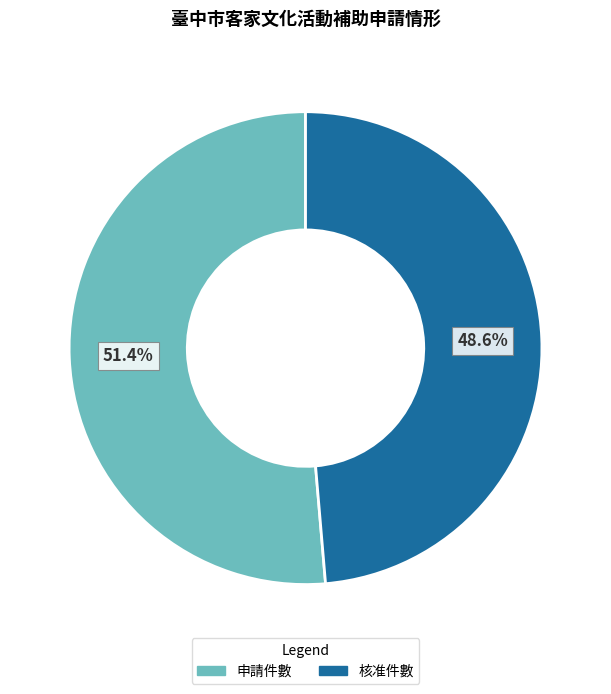

Does any single category account for the majority?

Yes